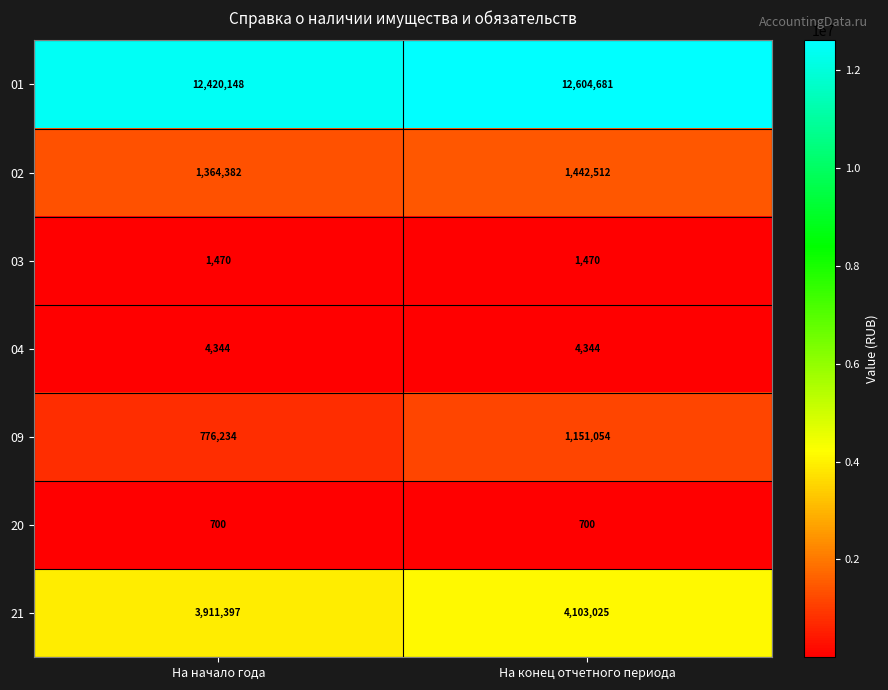

True or false: 03 has a value of 1470 at На конец отчетного периода.

True